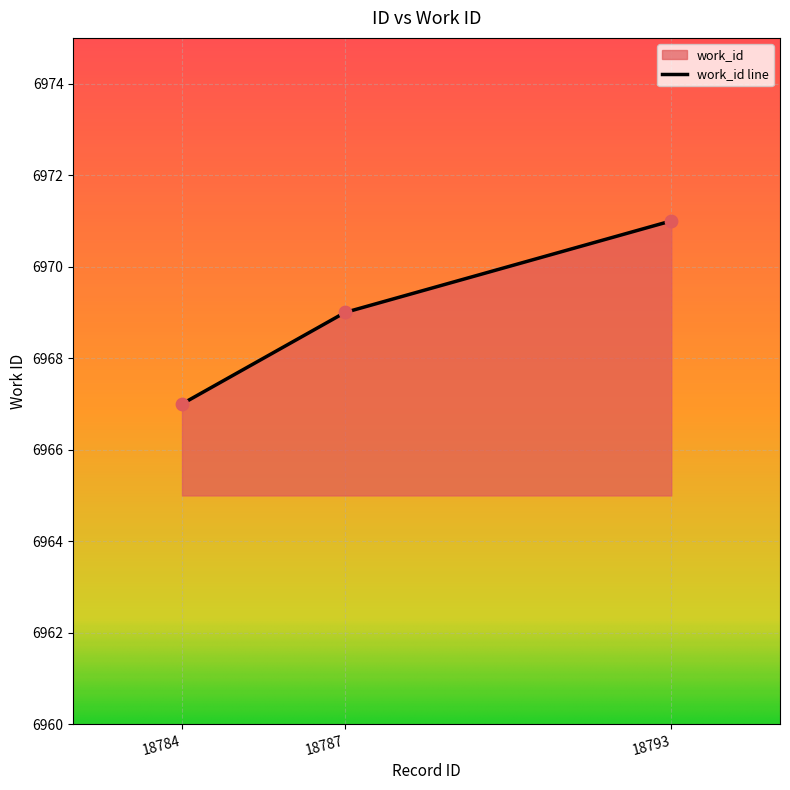

What is the ratio of the value at 18793 to the value at 18787?

1.0